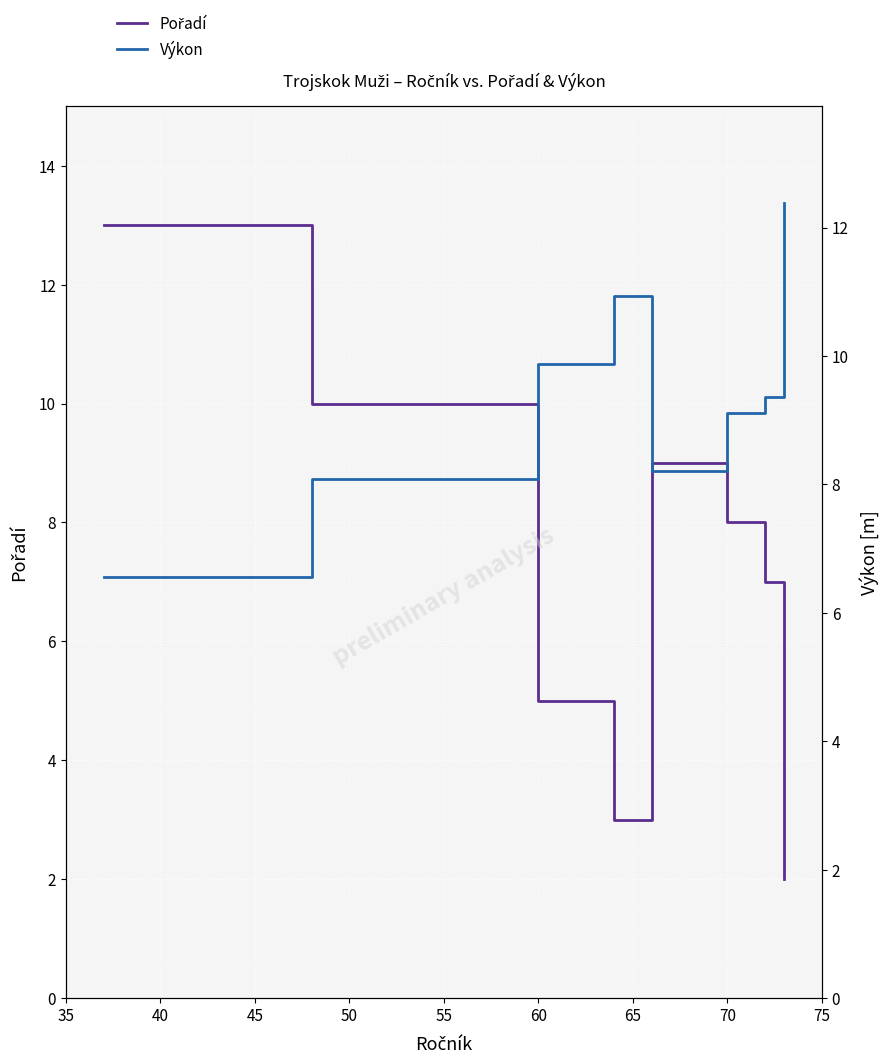

How many values in the Pořadí series are below 7?

4